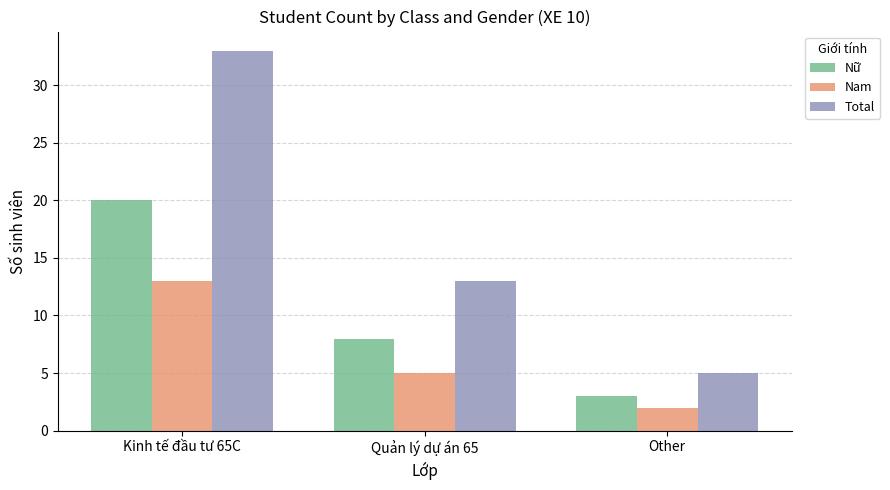

True or false: Nam has a value of 13 at Kinh tế đầu tư 65C.

True